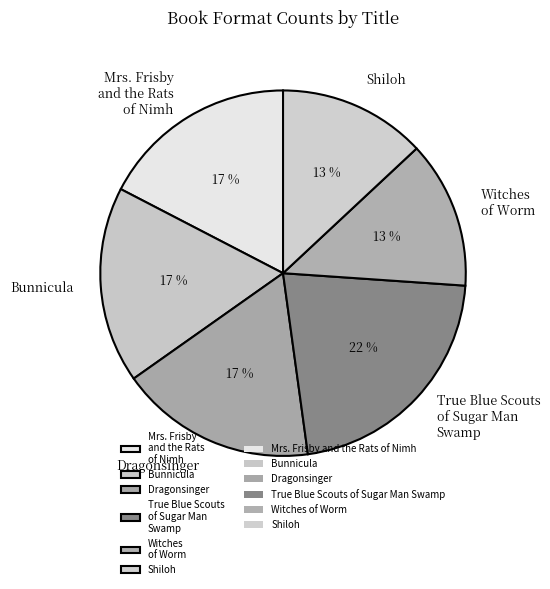

Is the sum of Shiloh and Bunnicula greater than half?

No